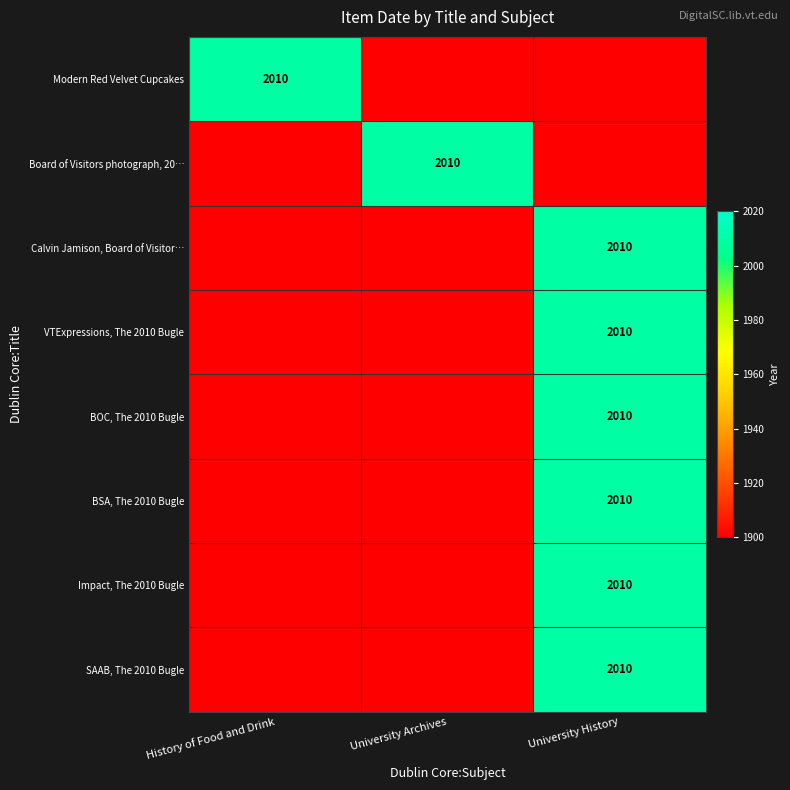

Is it true that Modern Red Velvet Cupcakes equals 2693 at History of Food and Drink?

False